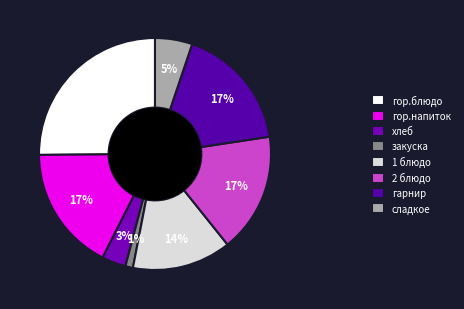

Which slice is the smallest?

закуска